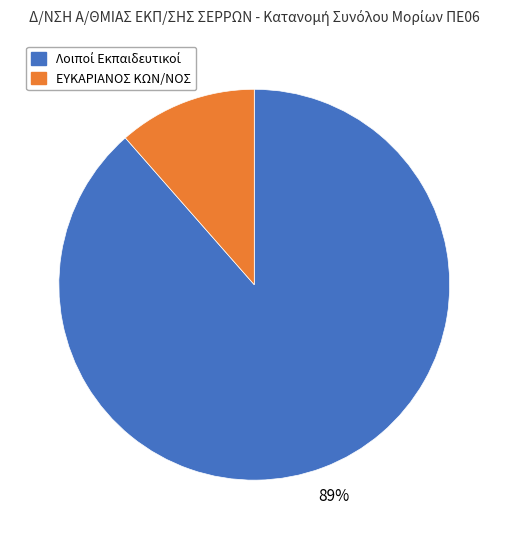

To the nearest percent, what is the average slice percentage?

50%